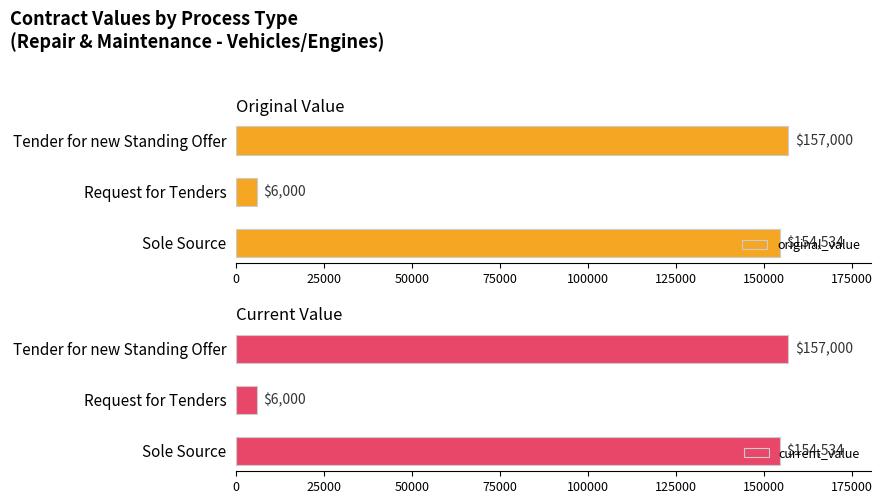

Rank the categories by original_value value from lowest to highest.

Request for Tenders, Sole Source, Tender for new Standing Offer